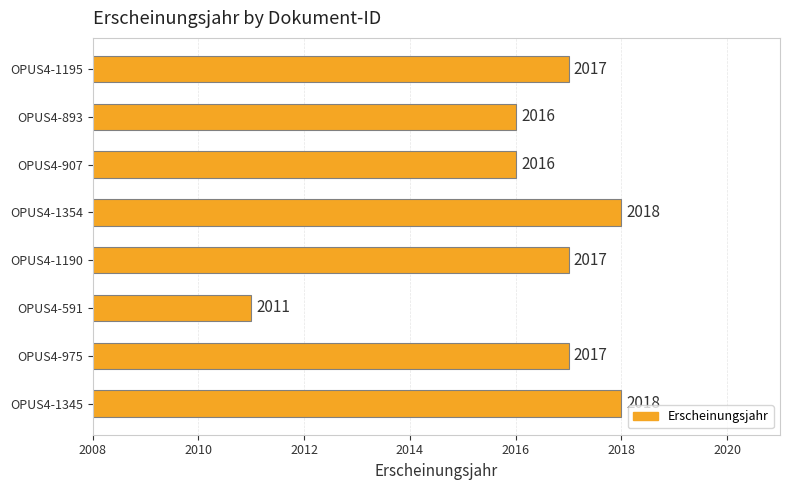

Which has a higher value, OPUS4-907 or OPUS4-1345?

OPUS4-1345